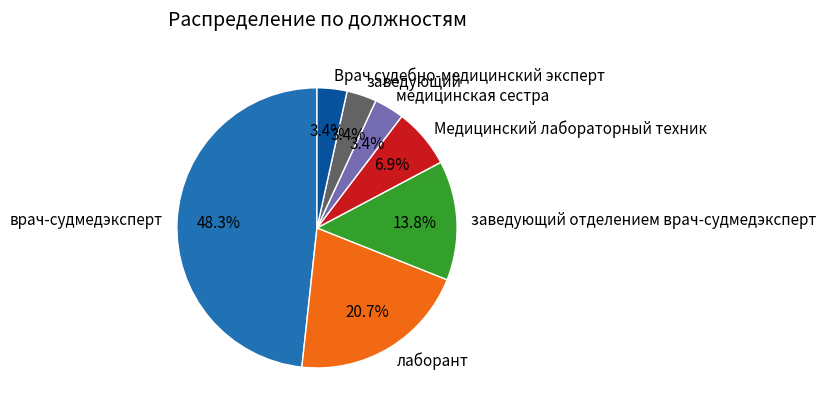

What percentage is NOT represented by лаборант?

79.3%